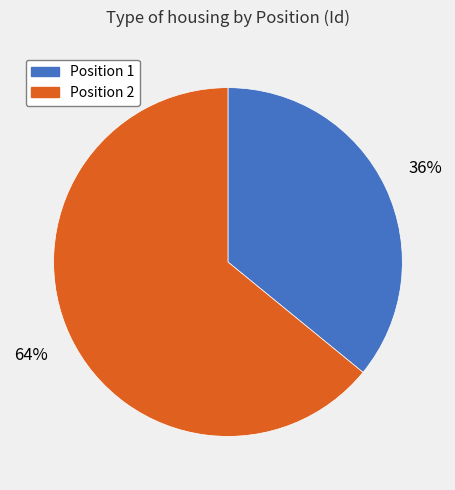

To the nearest percent, what is the average slice percentage?

50%